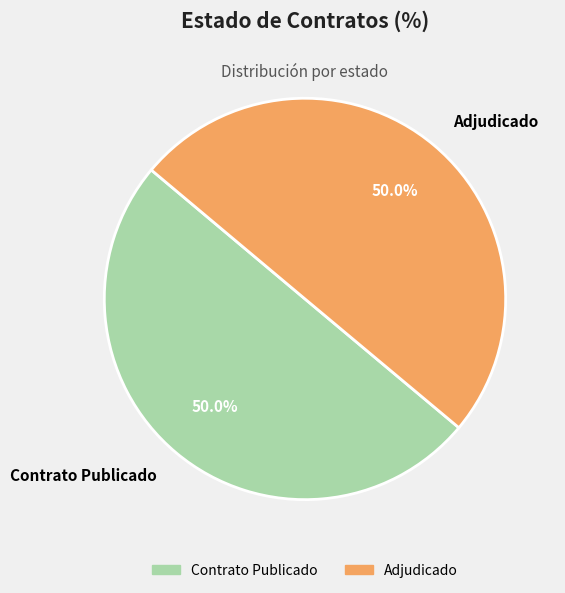

What percentage do Contrato Publicado and Adjudicado together represent?

100.0%